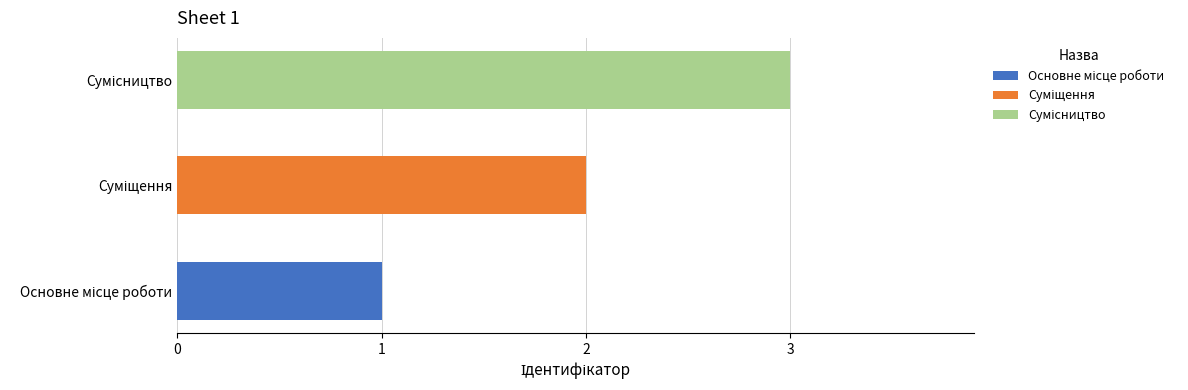

How many data points are above 2?

1